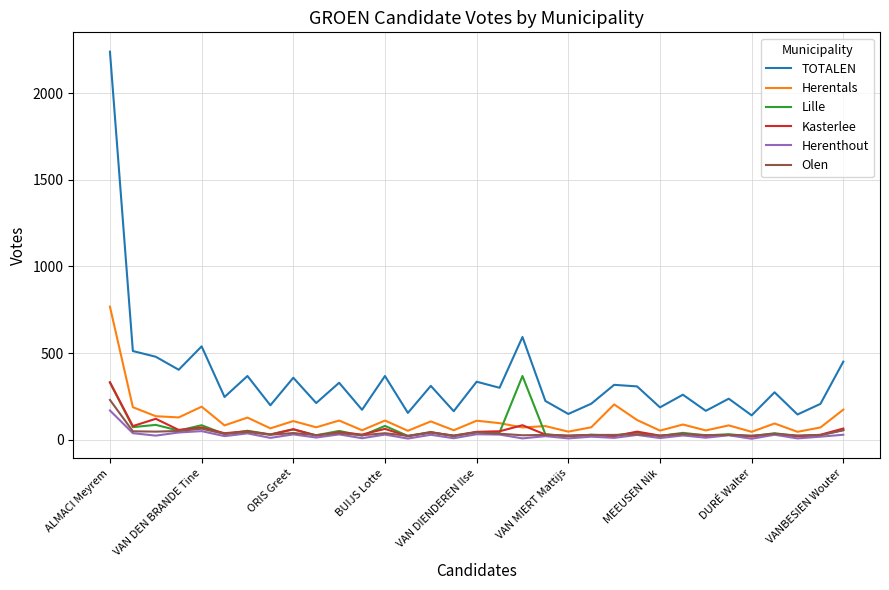

True or false: TOTALEN and Herentals intersect in this chart.

False